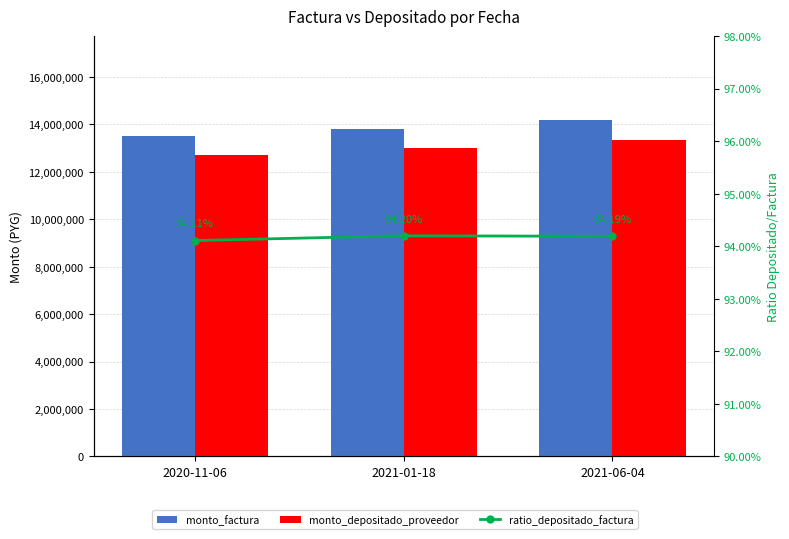

Which category has the highest value in the ratio_depositado_factura series?

2021-01-18